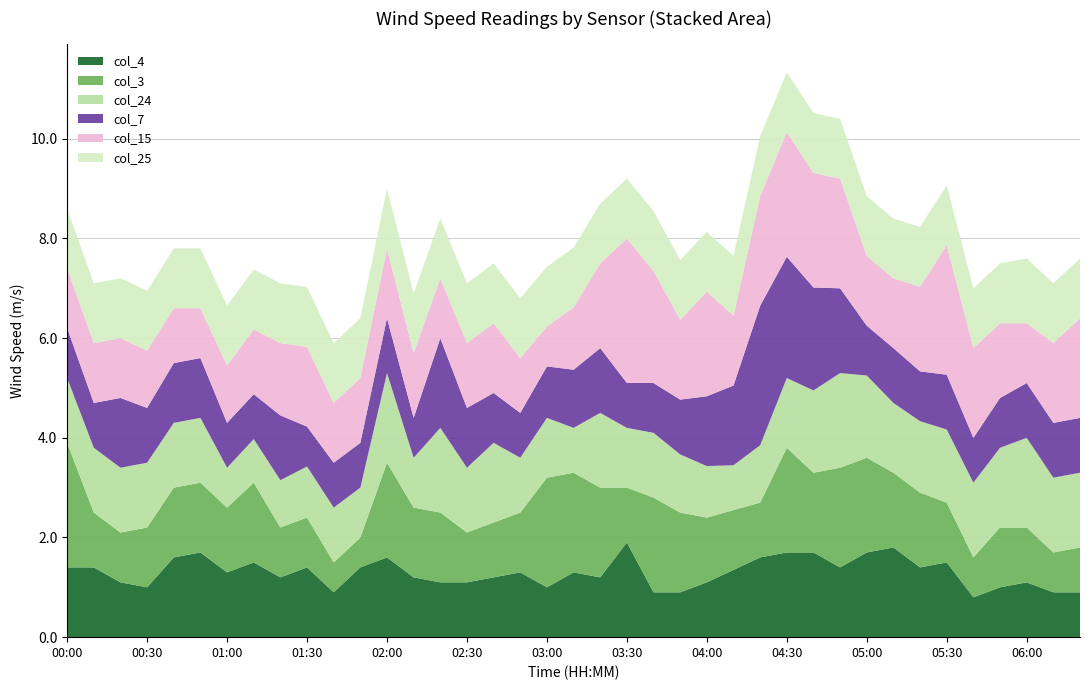

What is the lowest value of the col_4 series?

0.8